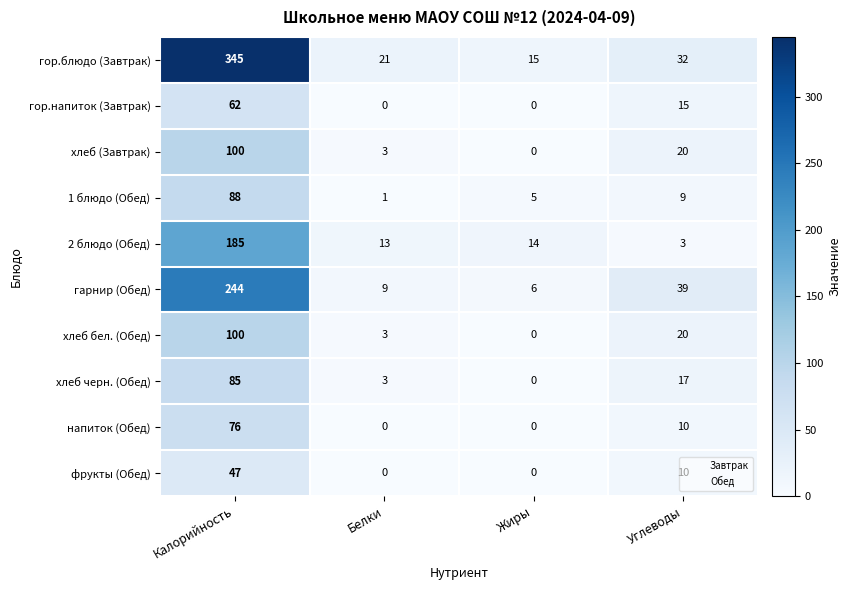

What is the sum of all гор.напиток (Завтрак) values?

77